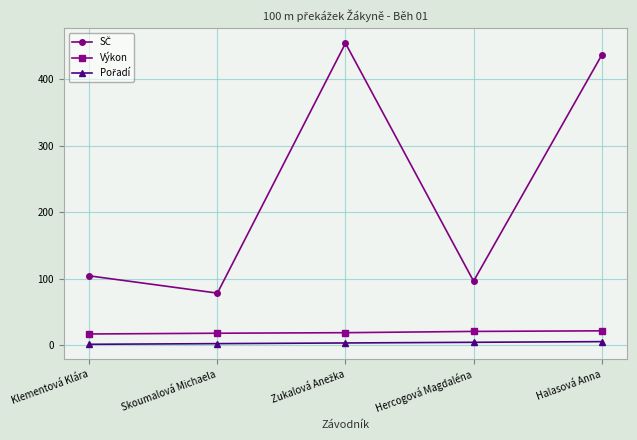

What is the minimum value for Výkon?

16.5